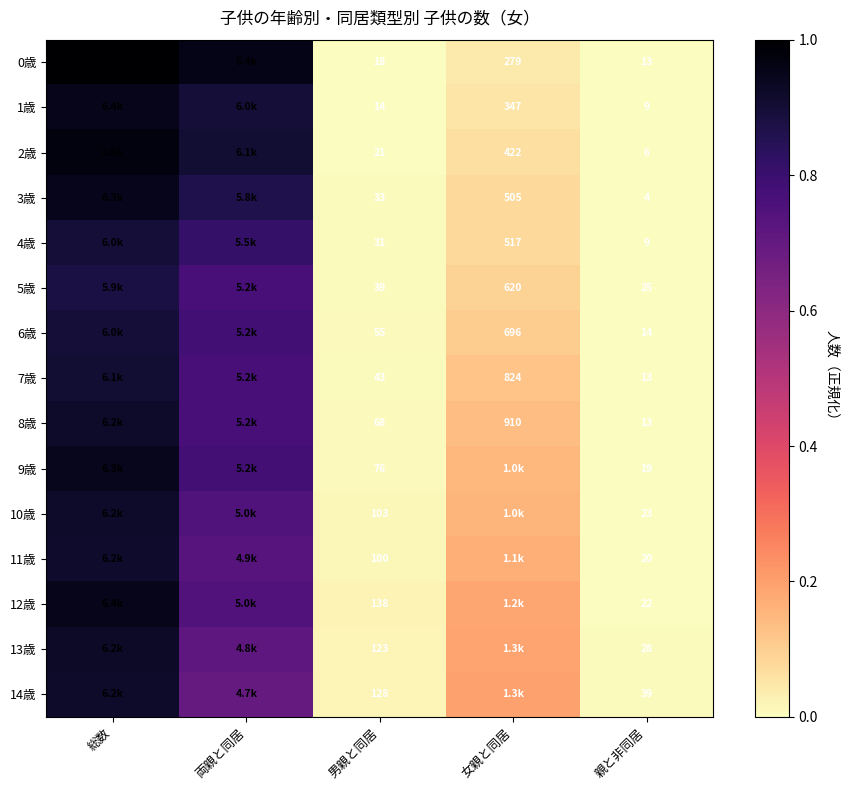

List the series in order of their peak value, highest first.

0歳, 2歳, 1歳, 12歳, 3歳, 9歳, 13歳, 10歳, 8歳, 14歳, 11歳, 7歳, 4歳, 6歳, 5歳